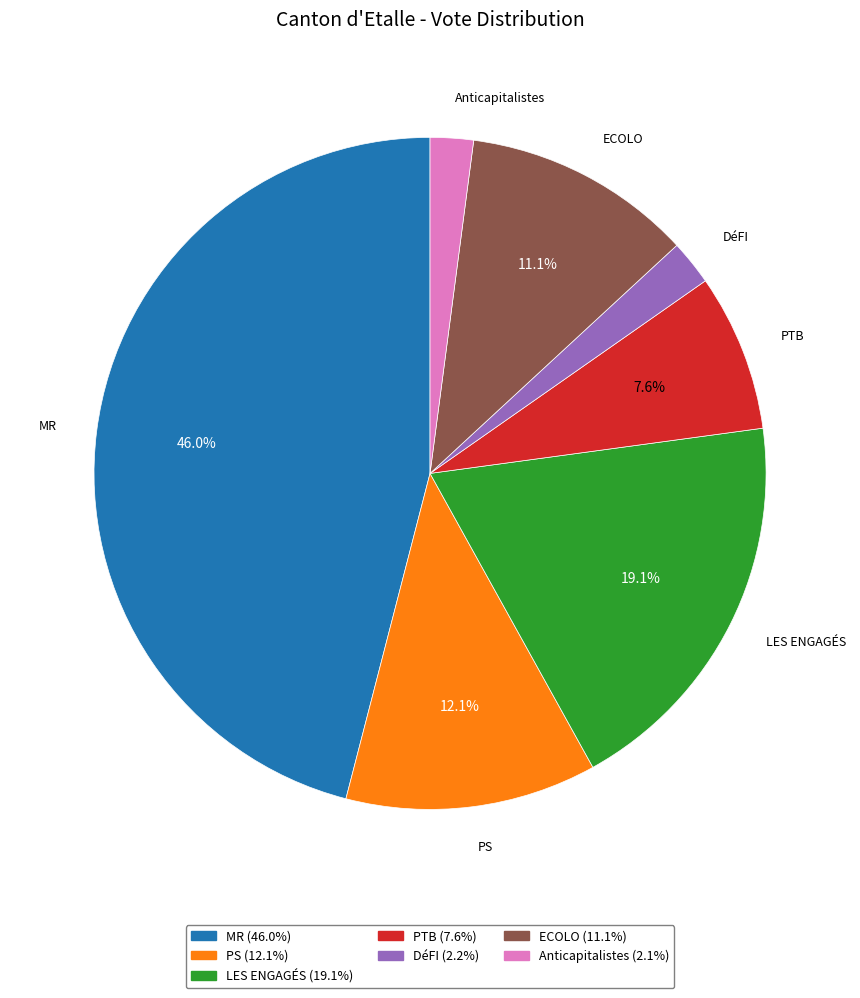

To the nearest percent, what is the average slice percentage?

14%